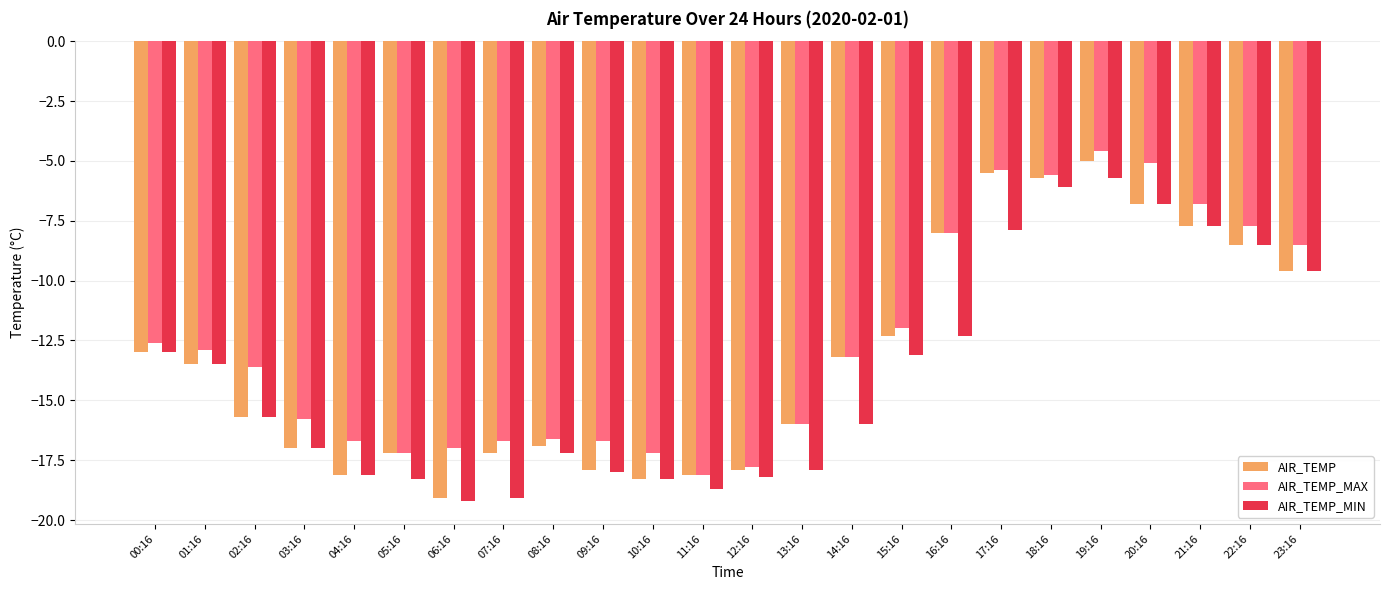

How many values in the AIR_TEMP_MAX series exceed -13?

11